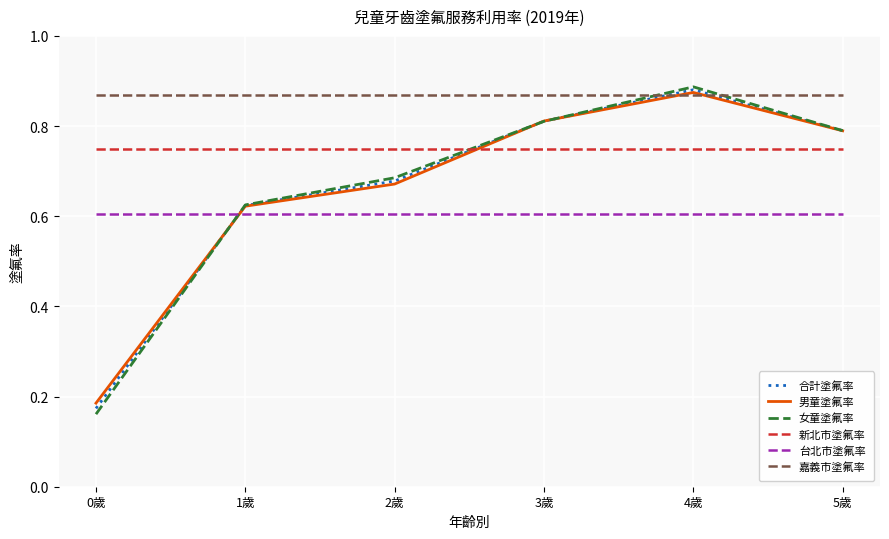

Between 1歲 and 3歲, which series saw the biggest shift?

男童塗氟率